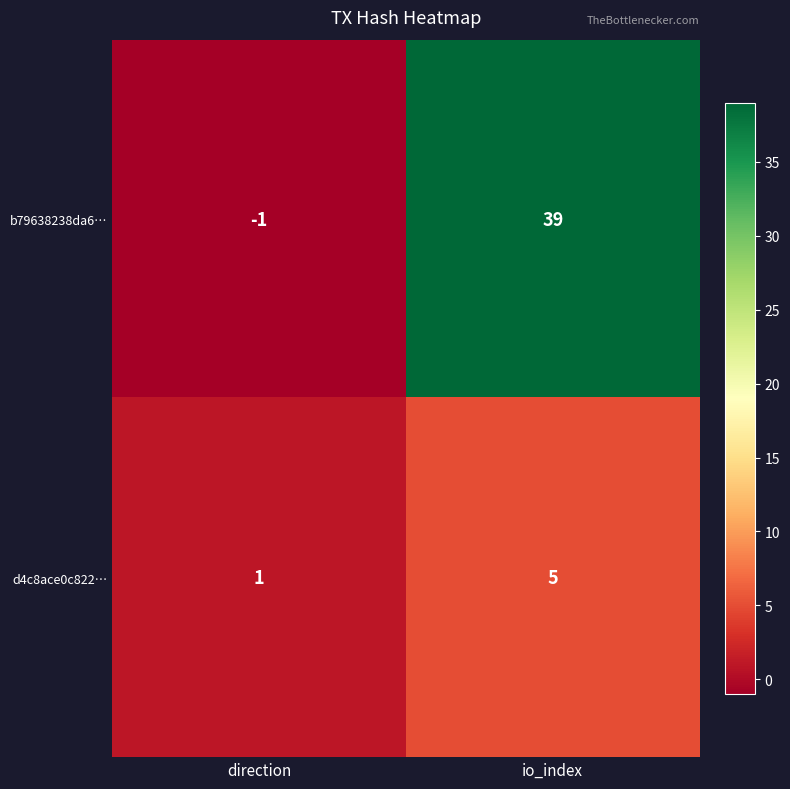

Rank the series by their average value, from lowest to highest.

d4c8ace0c822…, b79638238da6…